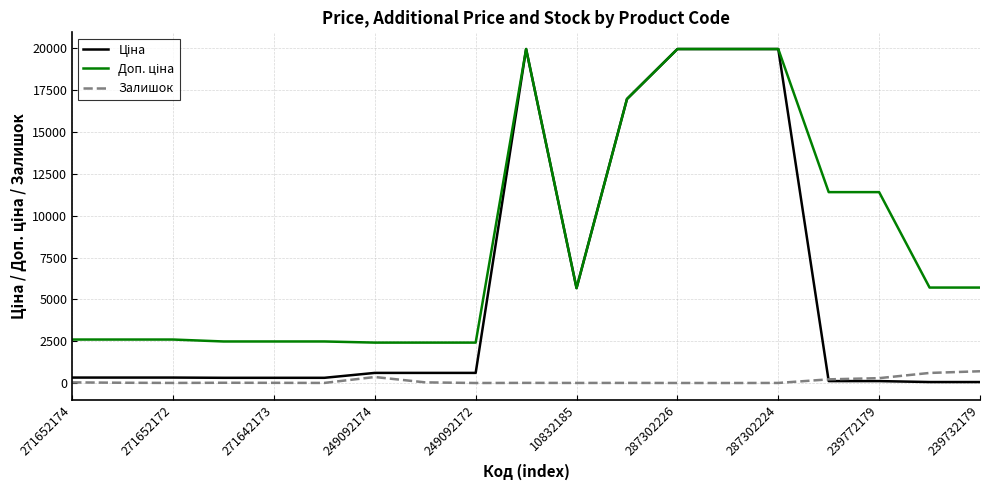

What is the highest value of the Залишок series?

702.0